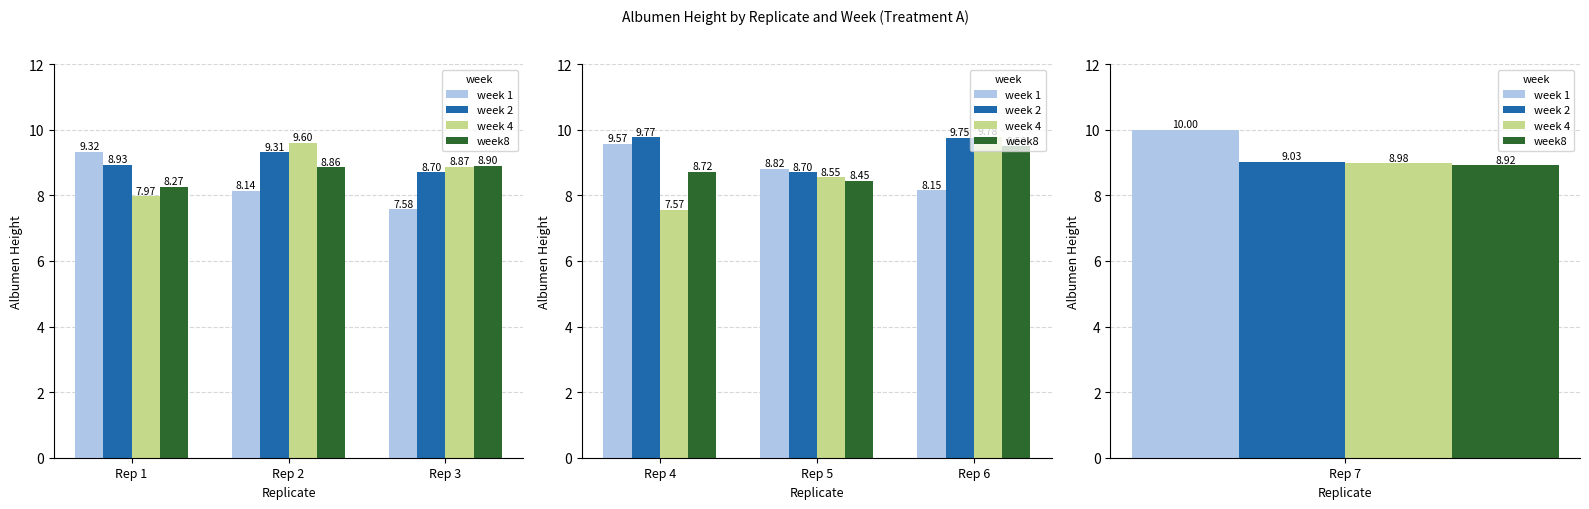

What is the minimum value shown in the chart?

7.6